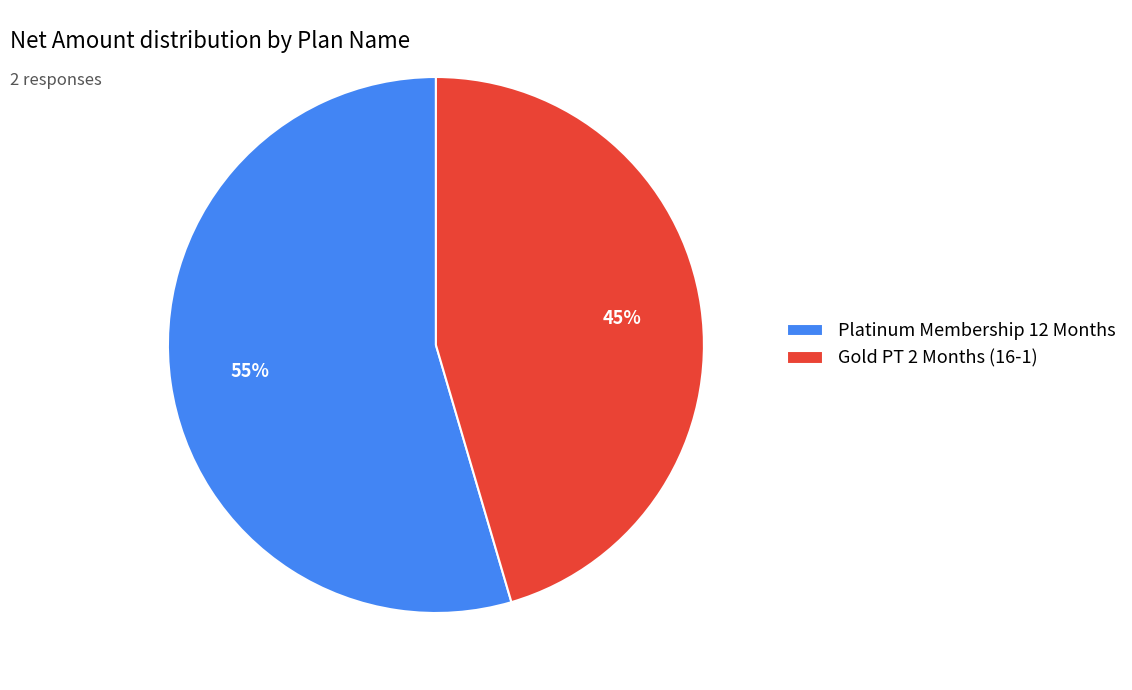

Do Platinum Membership 12 Months and Gold PT 2 Months (16-1) together represent more than half of the pie?

Yes